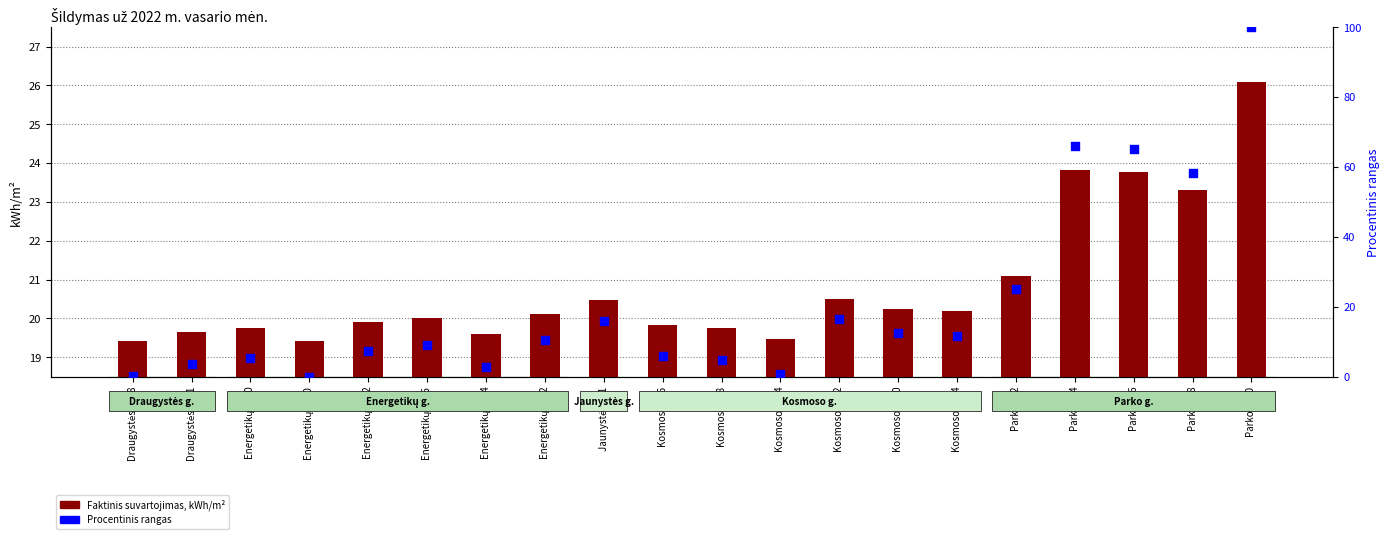

Which series reaches the minimum Y coordinate?

Procentinis rangas